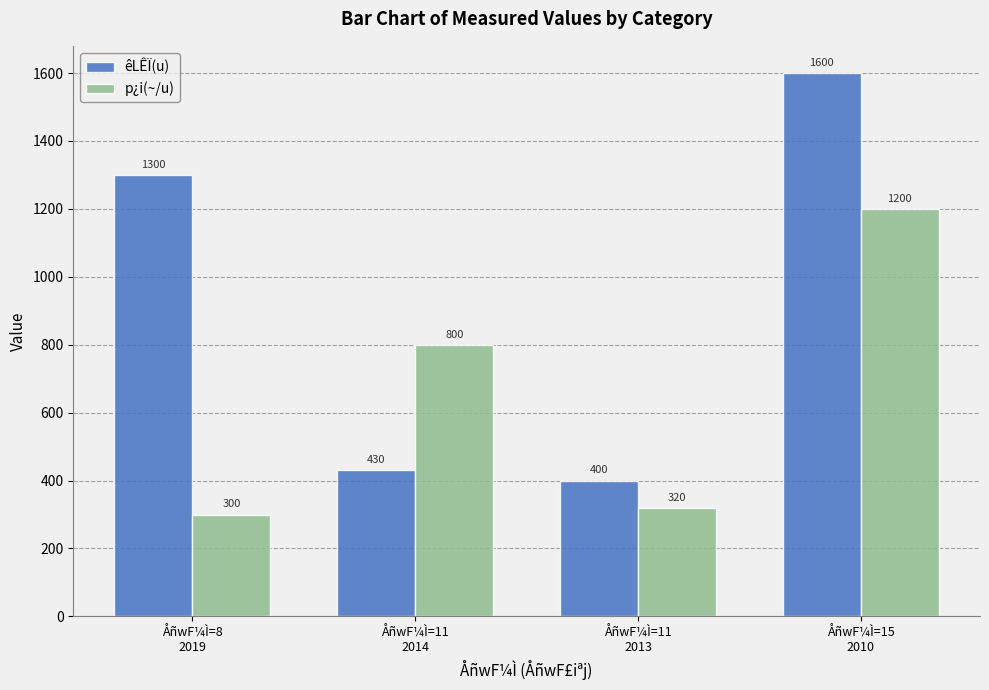

At which category is the sum across all series the highest?

ÅñwF¼Ì=15
2010